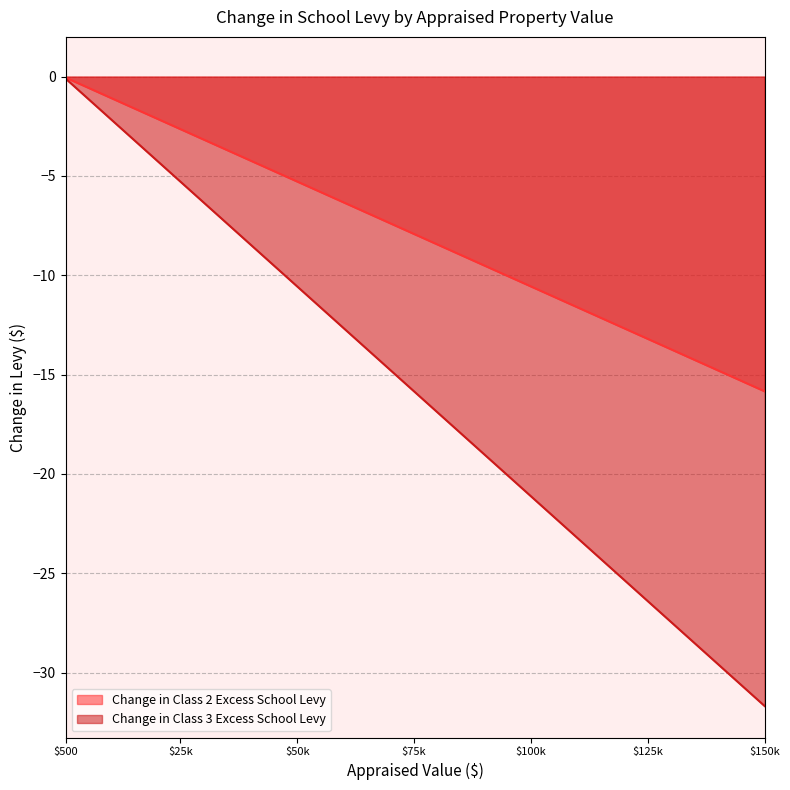

What is the sum of all Change in Class 3 Excess School Levy values?

-451.0